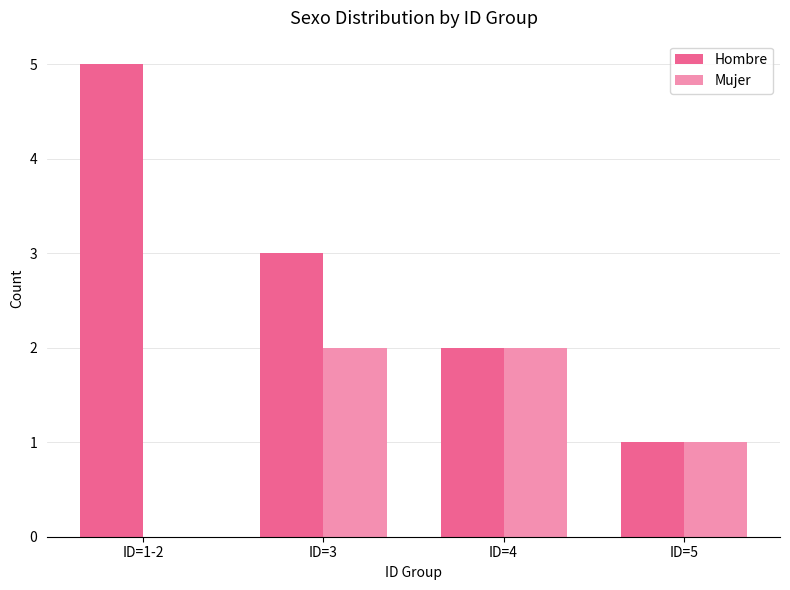

Are the bars horizontal?

No